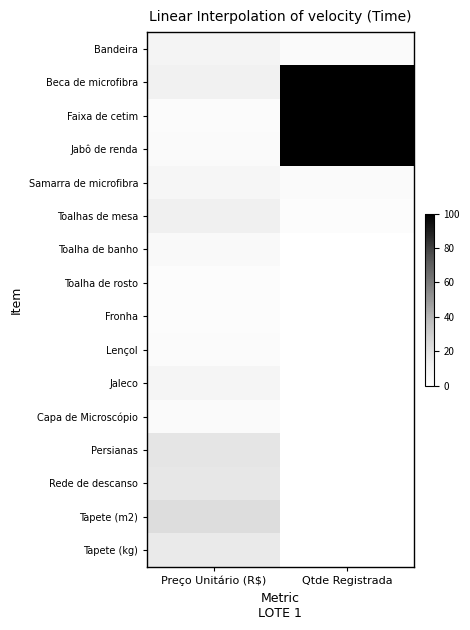

At how many categories does at least one series exceed 0?

2